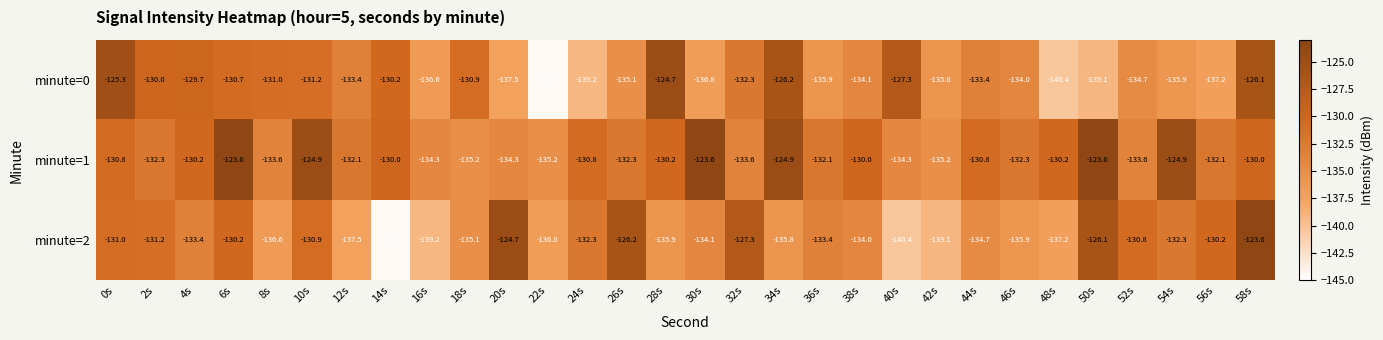

At which label does minute=2 first exceed -133?

0s